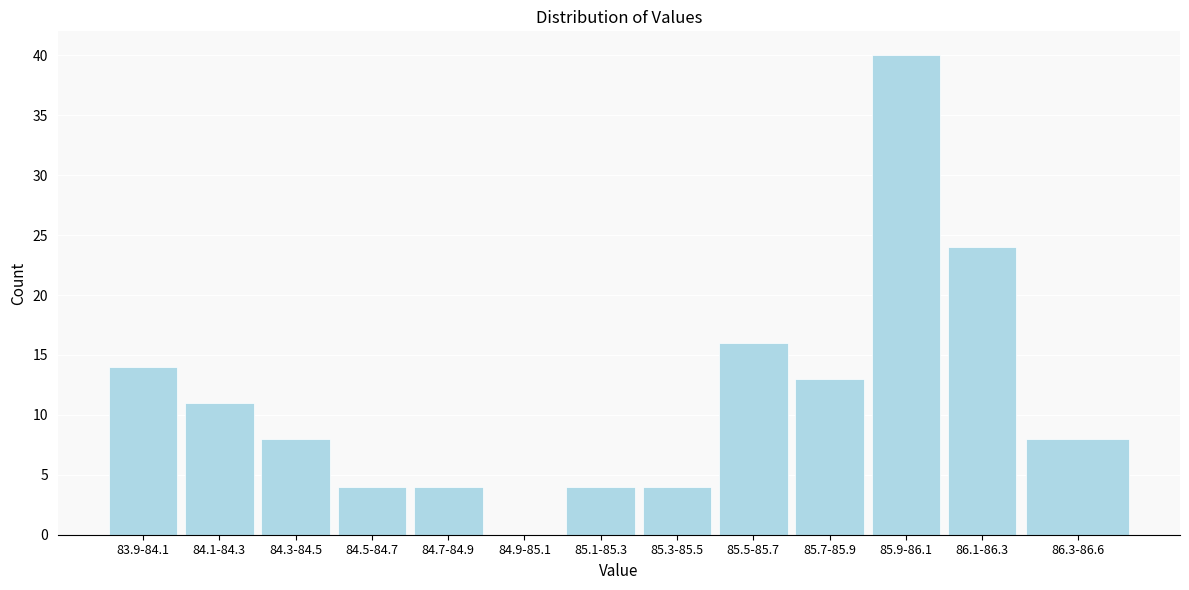

Reading left to right, list all the values displayed in this chart.

83.9-84.1=14	84.1-84.3=11	84.3-84.5=8	84.5-84.7=4	84.7-84.9=4	84.9-85.1=0	85.1-85.3=4	85.3-85.5=4	85.5-85.7=16	85.7-85.9=13	85.9-86.1=40	86.1-86.3=24	86.3-86.6=8